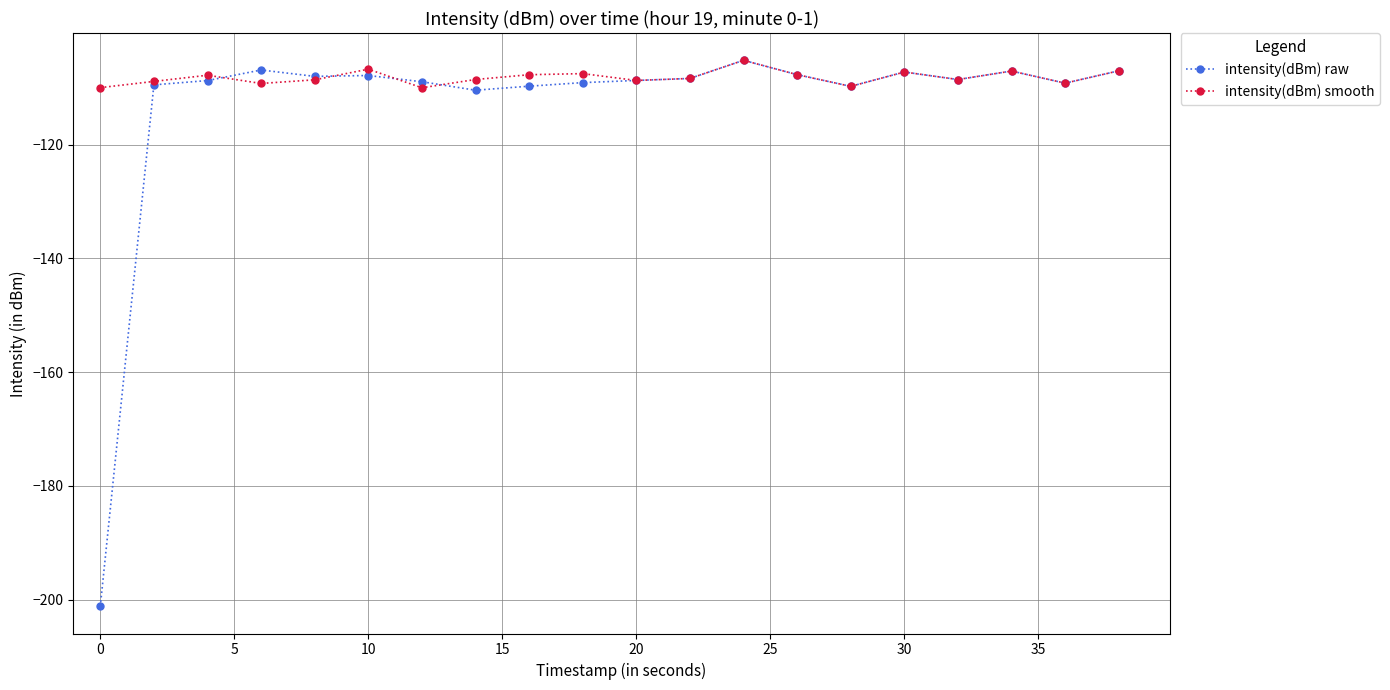

Which series has the largest total across all categories?

intensity(dBm) smooth